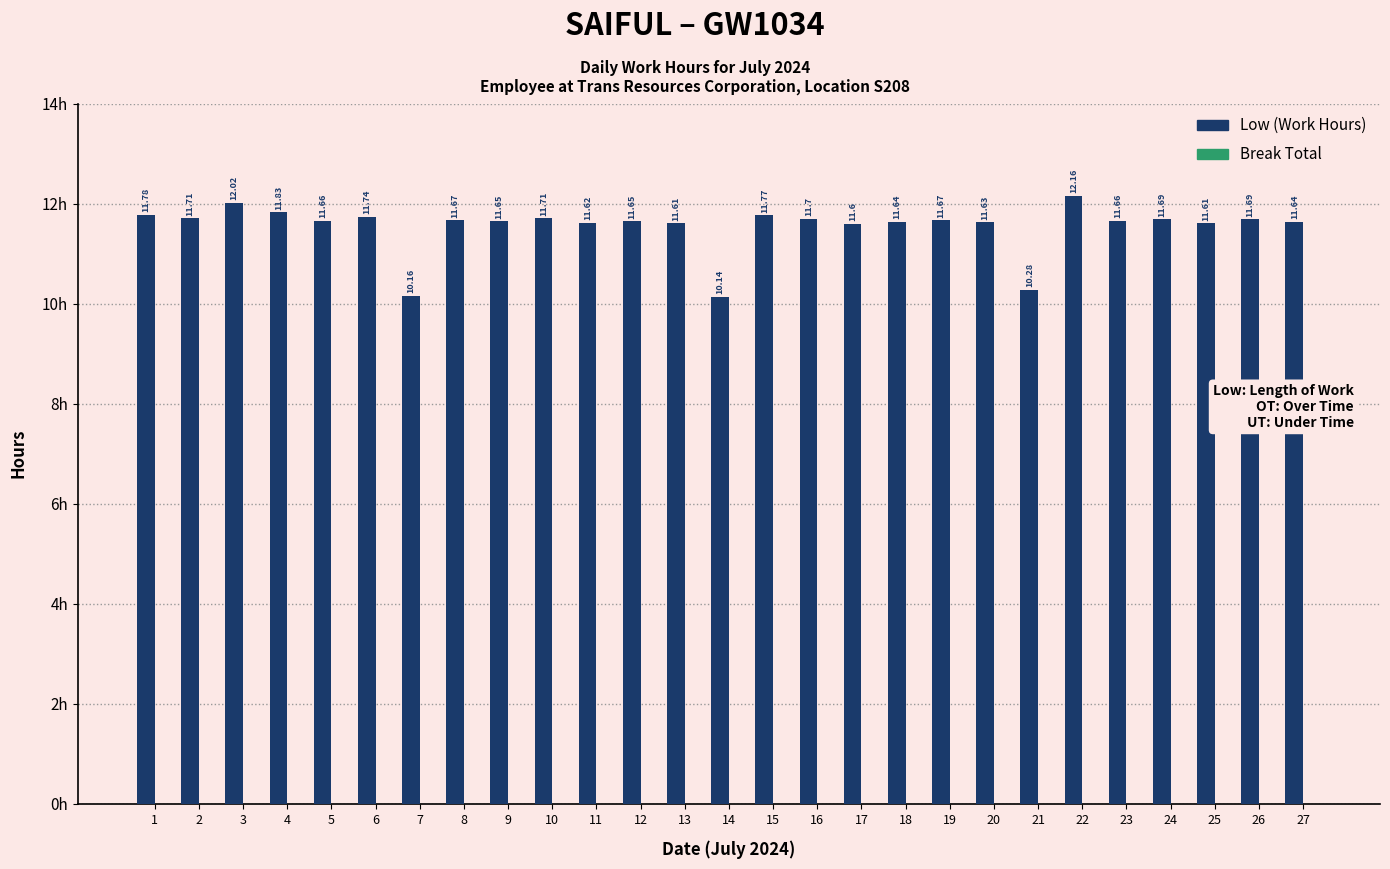

What is the sum of all values?

311.7